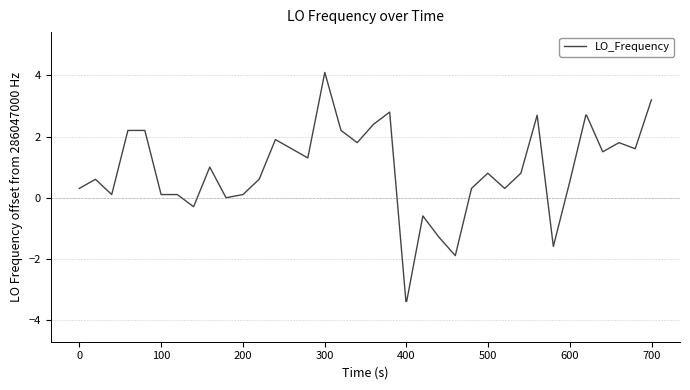

What is the smallest value displayed?

-3.4